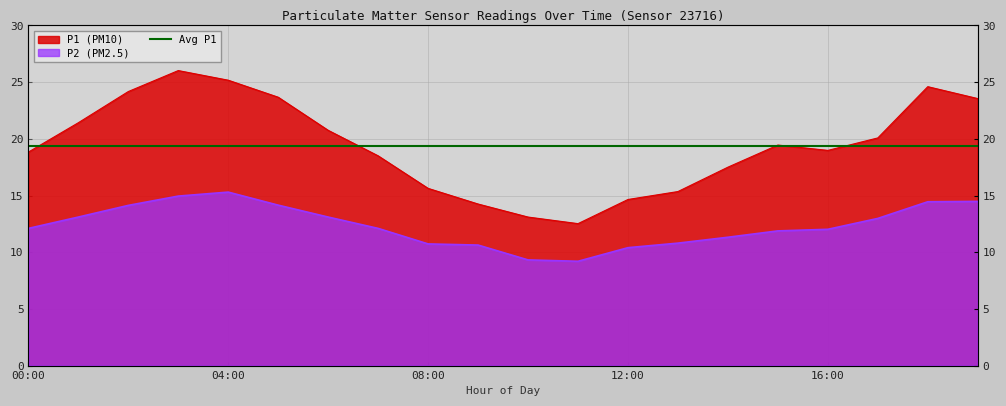

Which series has the widest spread of values?

P1